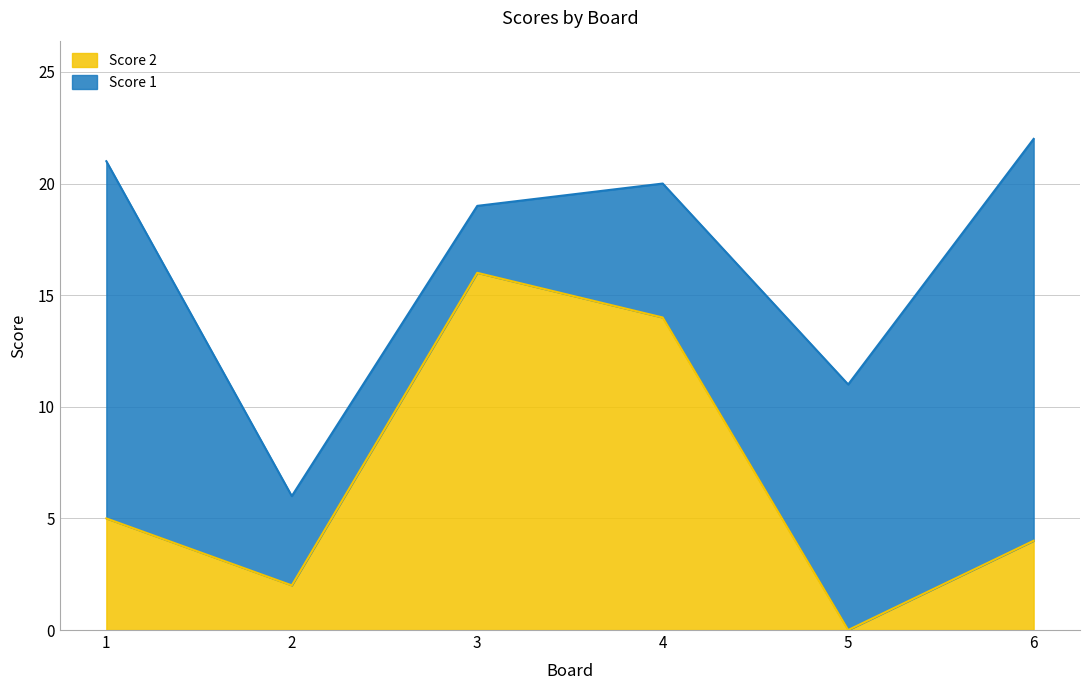

Is it true that the value at 5 is 0?

True